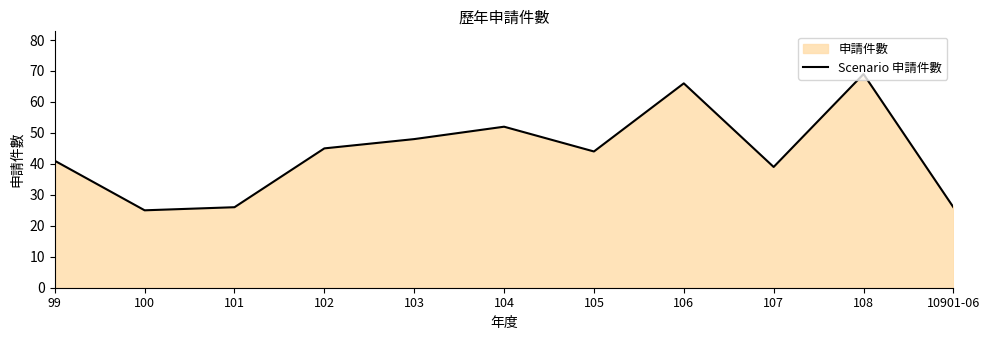

The chart shows a value of 12 at 99. True or false?

False